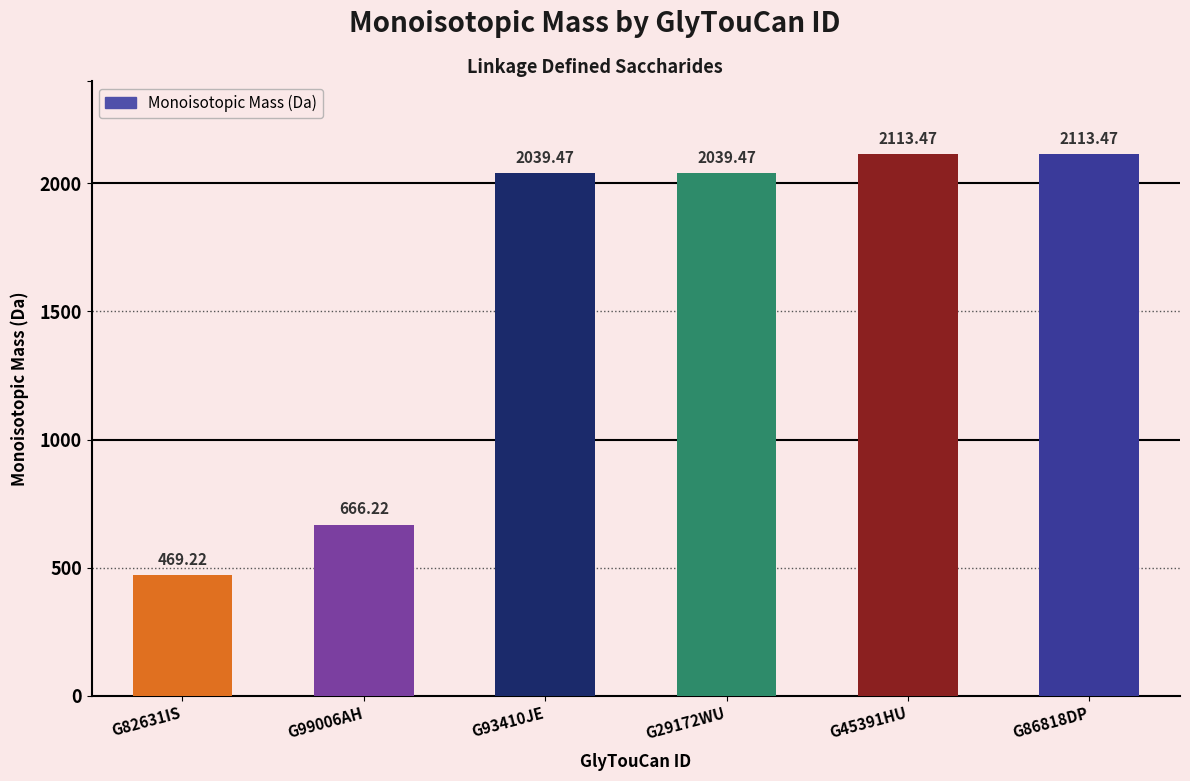

Are the bars horizontal?

No